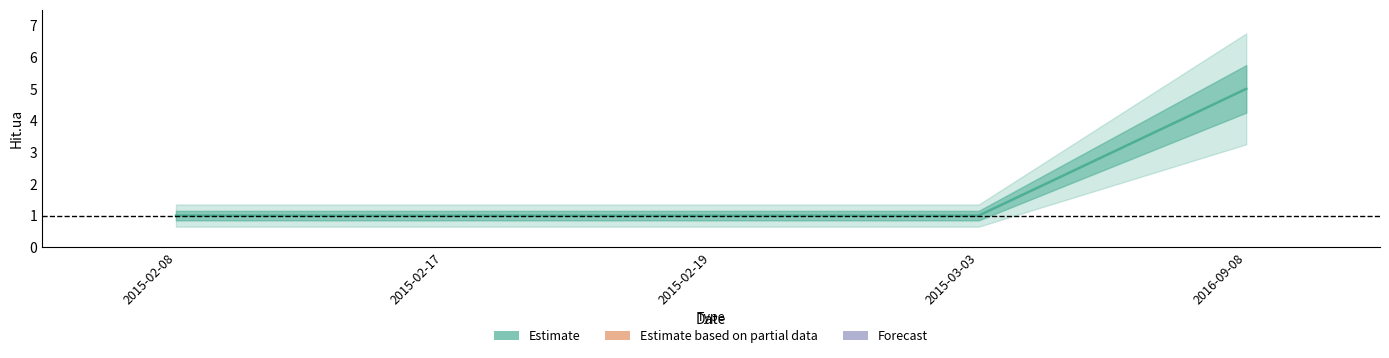

List the labels in order of value, largest first.

2016-09-08, 2015-02-08, 2015-02-17, 2015-02-19, 2015-03-03